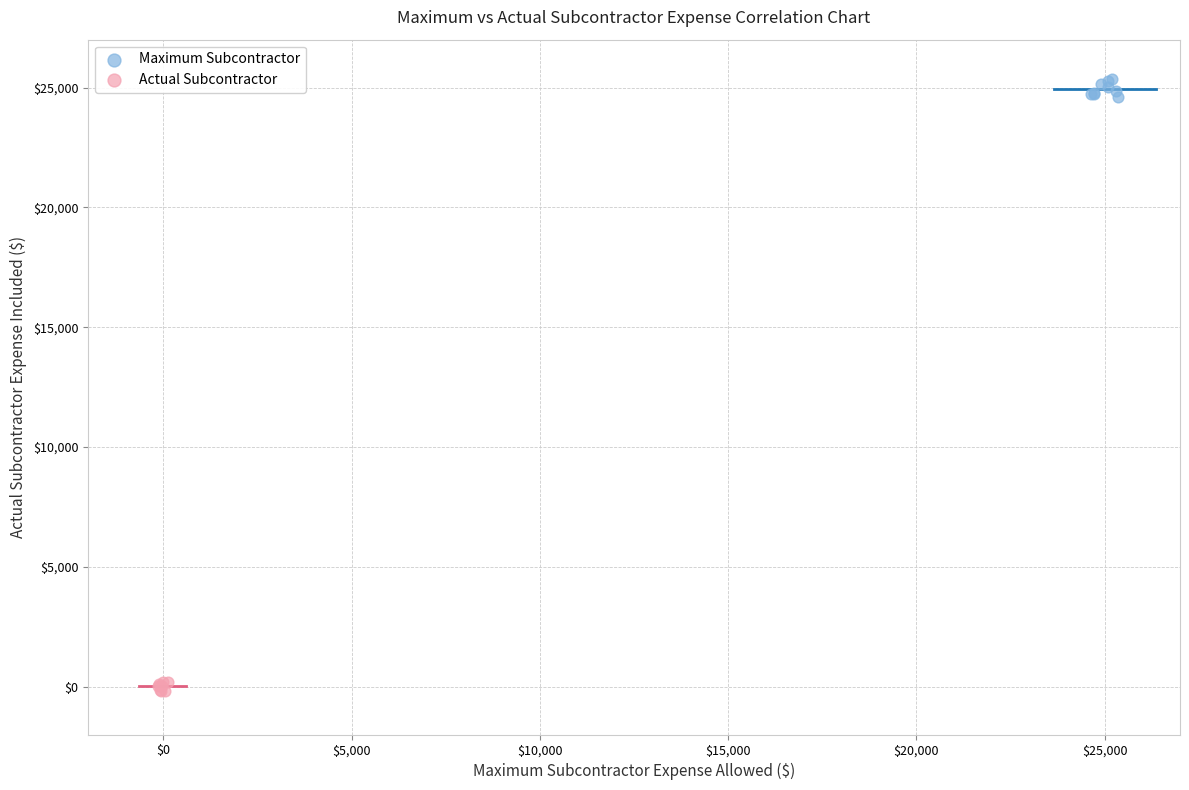

Which series has the widest spread of Y values?

Maximum Subcontractor